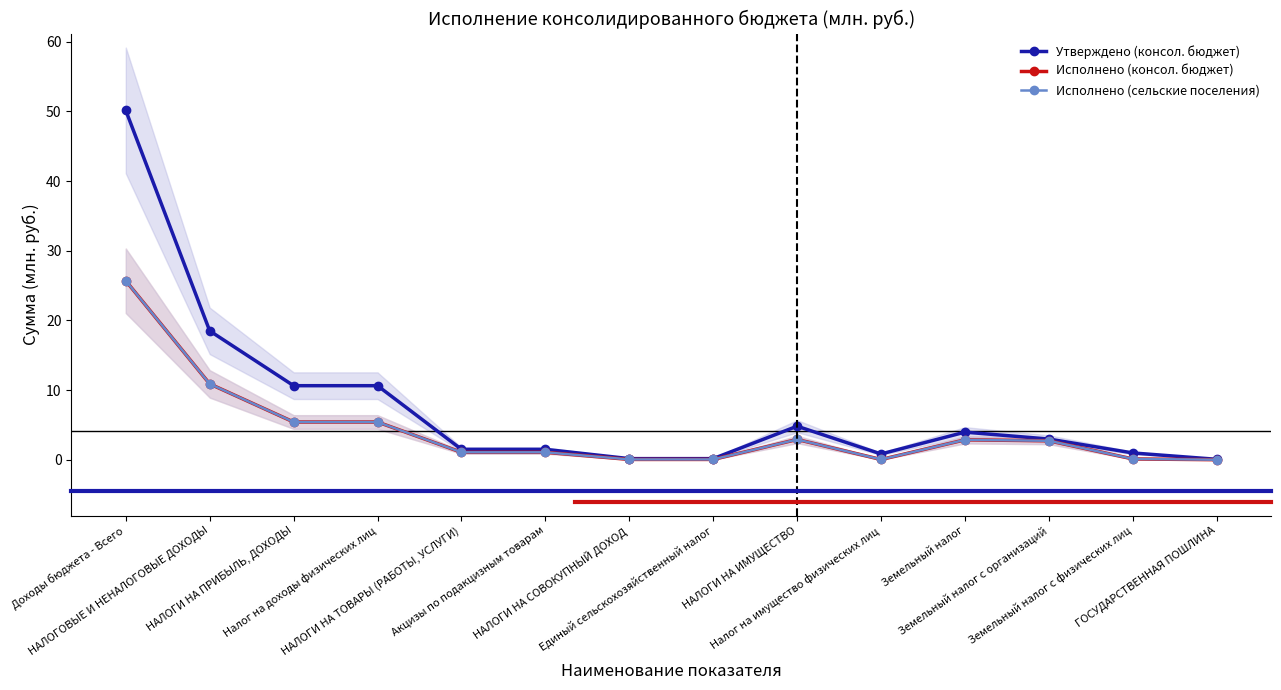

Which label corresponds to the largest value in the chart?

Доходы бюджета - Всего